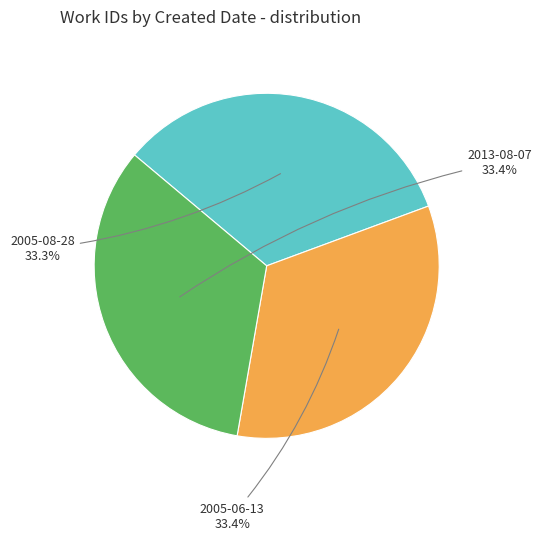

Does any single category account for the majority?

No